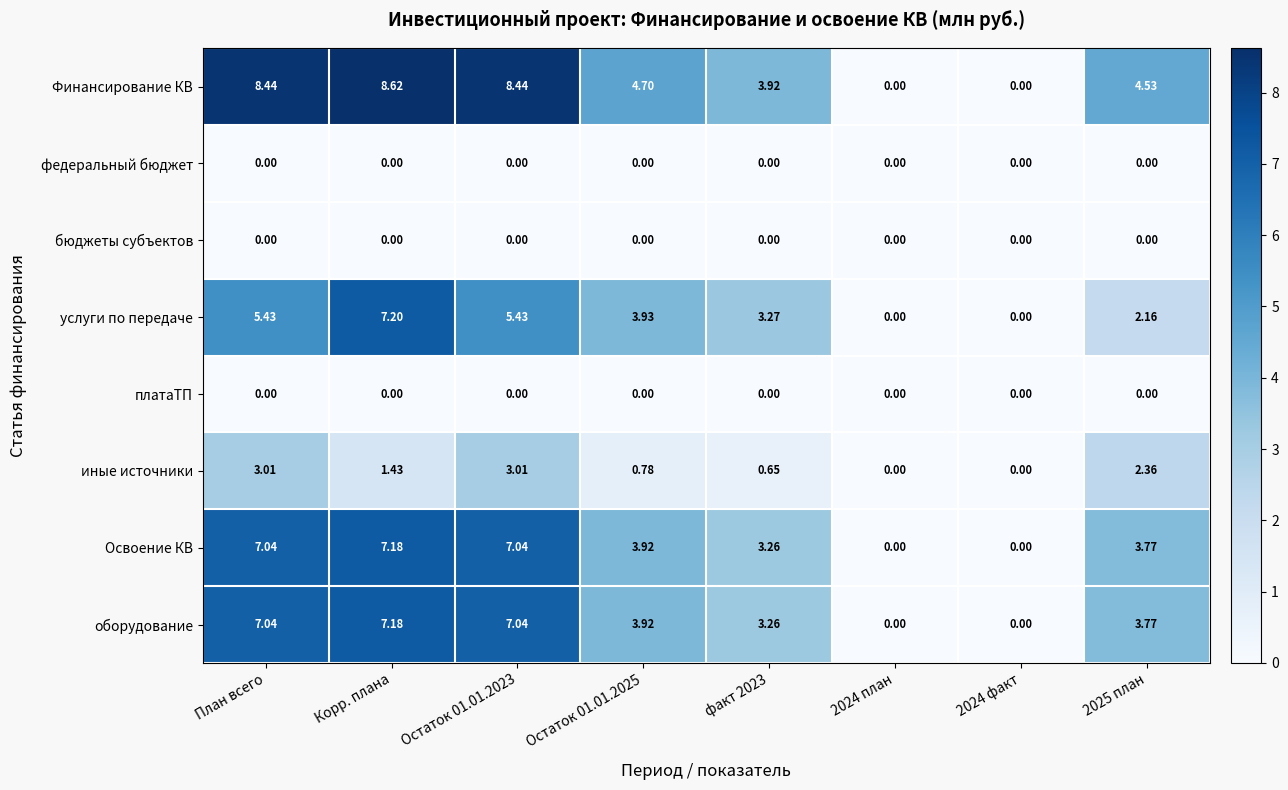

Where does the услуги по передаче series first go above 3?

План всего